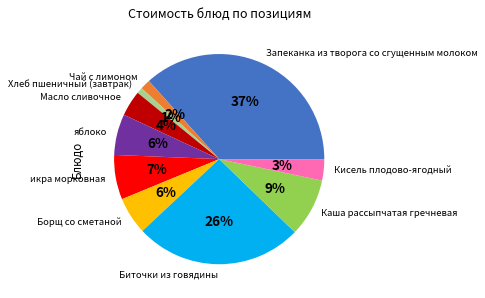

To the nearest percent, what is the difference between the икра морковная and Кисель плодово-ягодный slice percentages?

4%